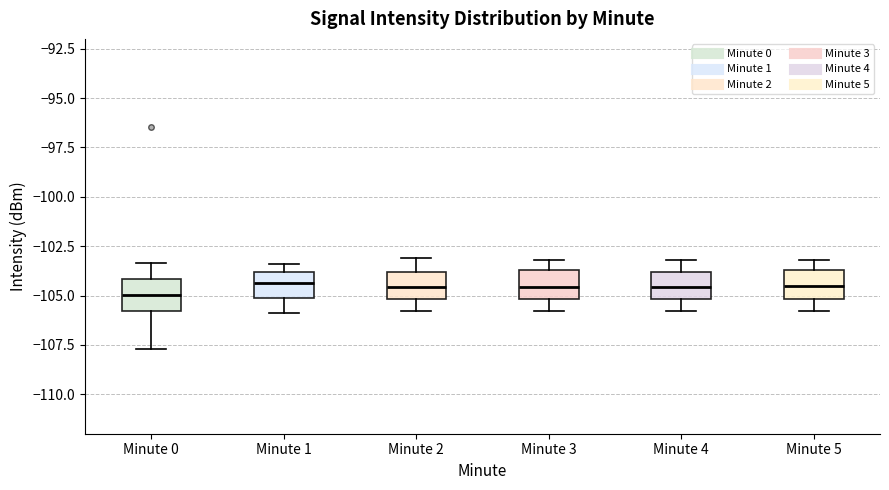

Where is the upper edge of the box for Minute 0 on the y-axis? The values are not printed on the chart, so give them approximately, as read against the axis.

-104.0